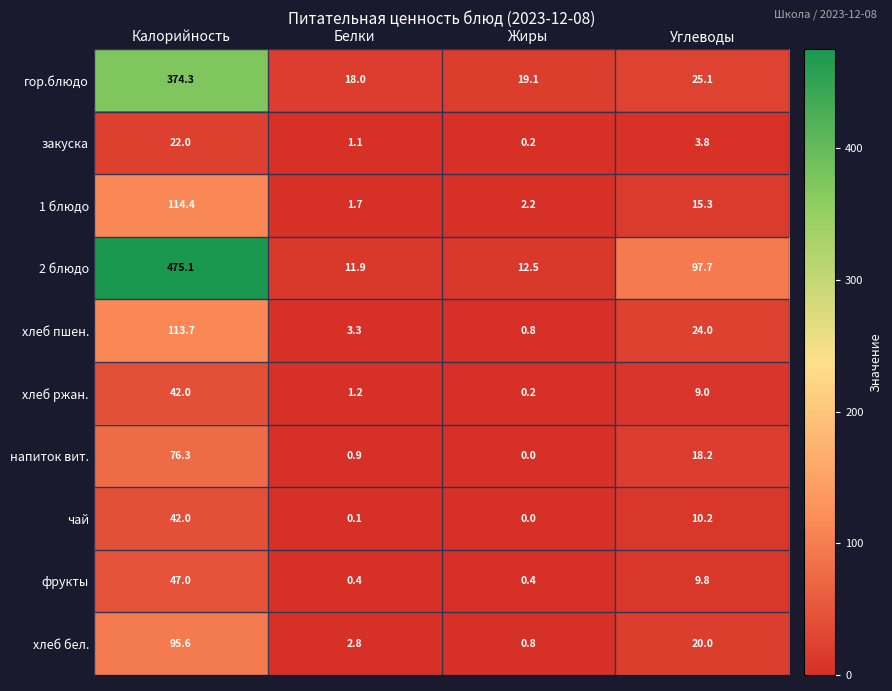

How many categories are shown in the chart?

4